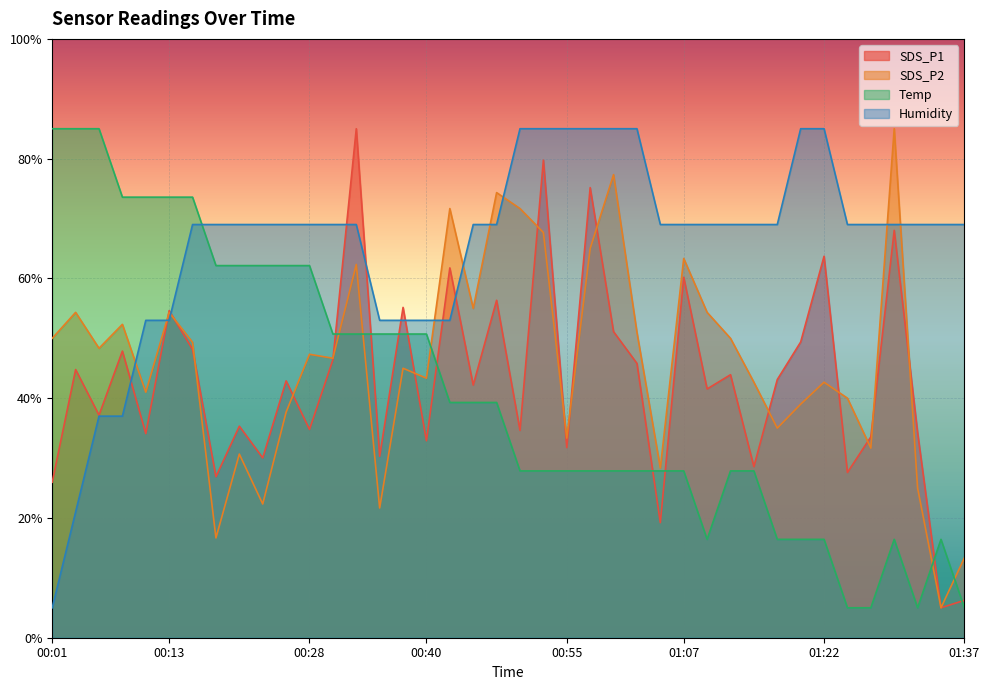

Where is SDS_P1 nearest to the value 45?

00:04